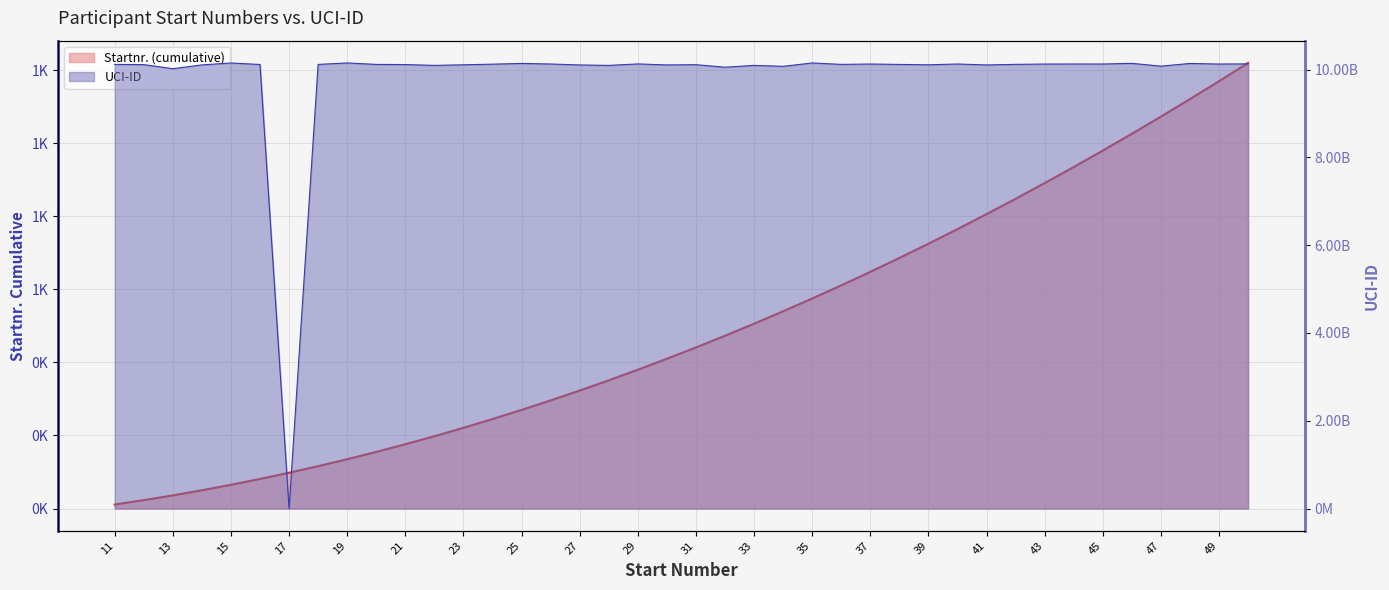

How many intersections are there between Startnr. and UCI-ID?

2